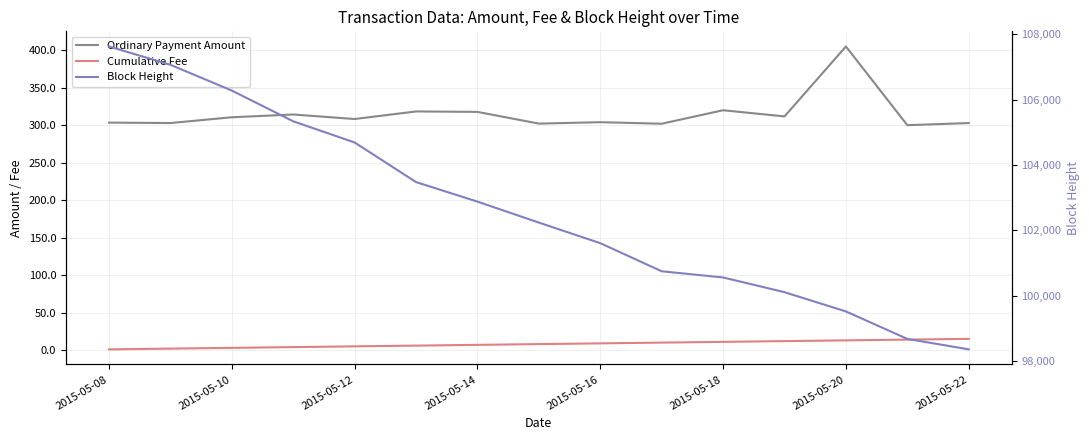

What are all the series names shown in the legend?

Ordinary Payment Amount, Cumulative Fee, Block Height